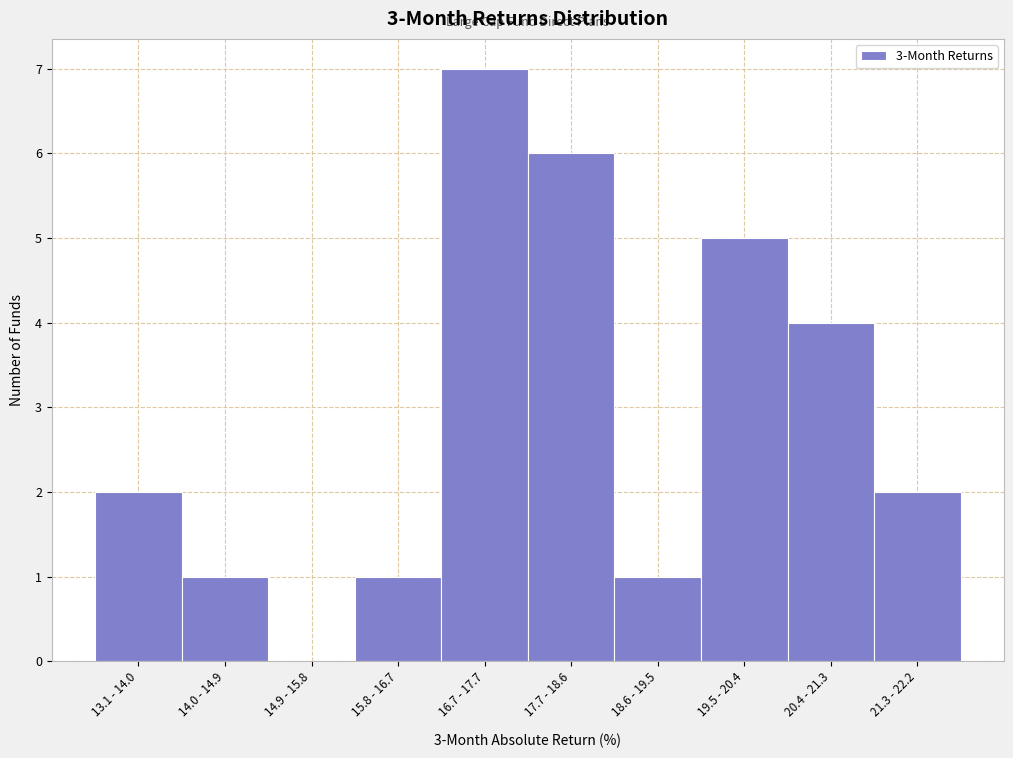

Reading left to right, list all the values displayed in this chart.

13.1 - 14.0=2	14.0 - 14.9=1	14.9 - 15.8=0	15.8 - 16.7=1	16.7 - 17.7=7	17.7 - 18.6=6	18.6 - 19.5=1	19.5 - 20.4=5	20.4 - 21.3=4	21.3 - 22.2=2